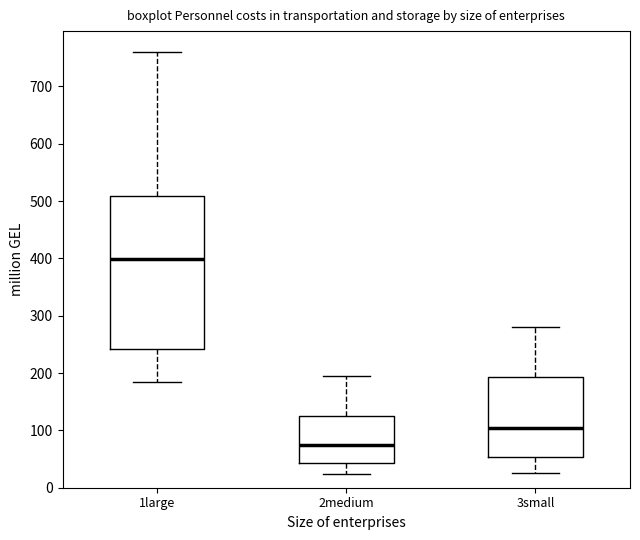

Which box is the tallest, from its lower edge to its upper edge?

1large